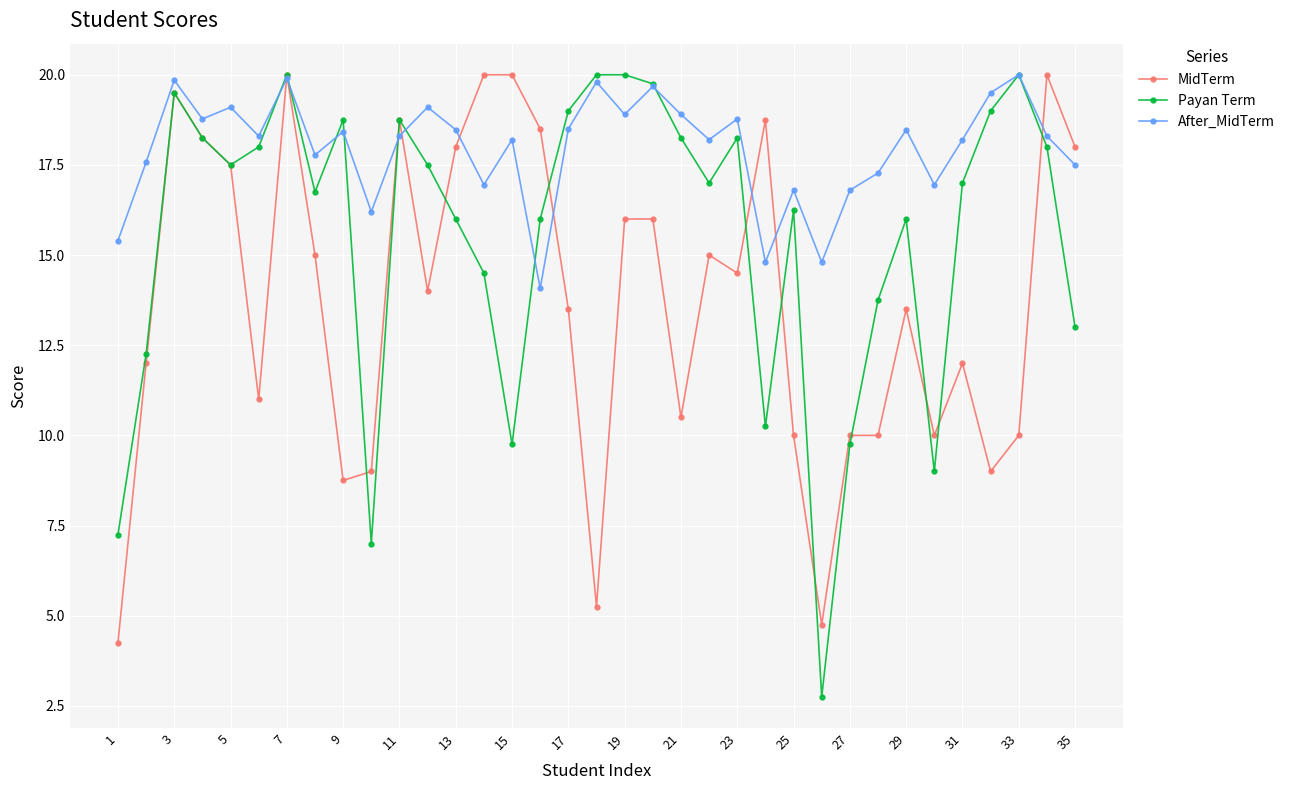

Rank the series by their average value, from lowest to highest.

MidTerm, Payan Term, After_MidTerm